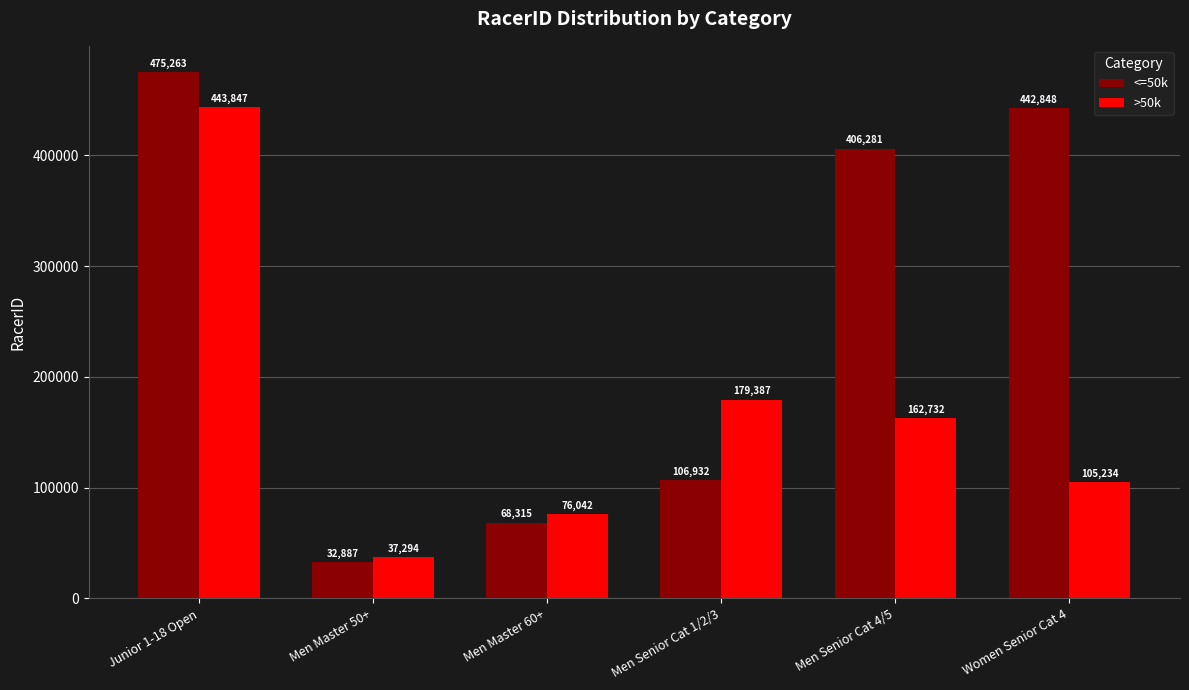

What is the sum of the <=50k values at Men Master 50+ and Men Master 60+?

101202